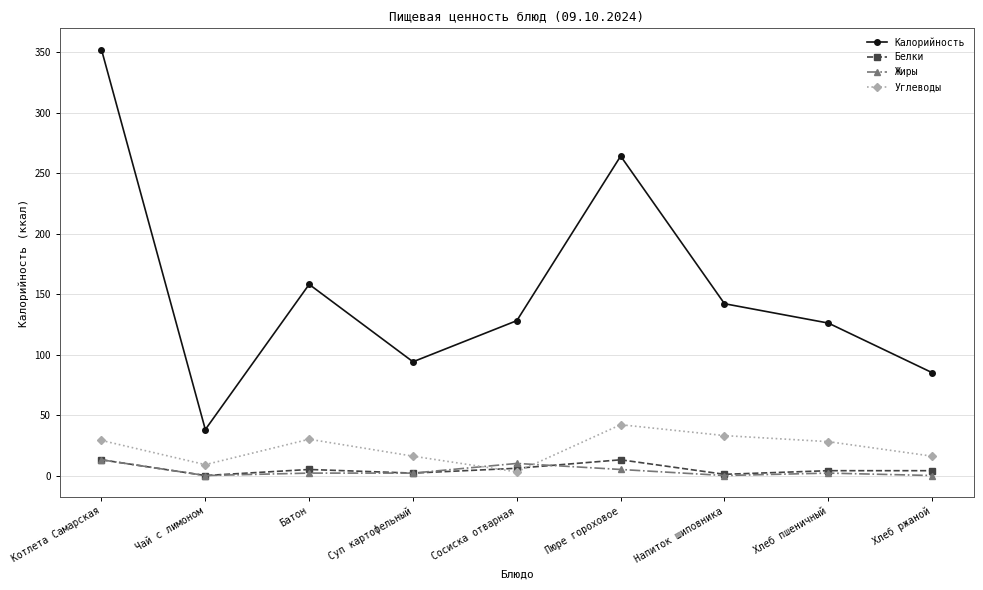

Which series changed the most between Напиток шиповника and Хлеб пшеничный?

Калорийность